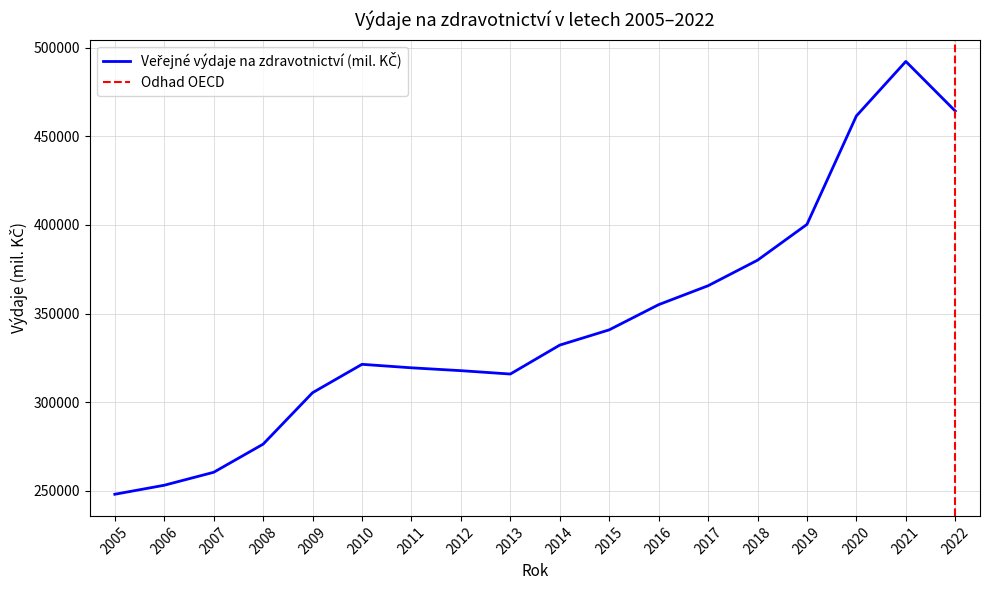

How many lines are shown in the chart?

1